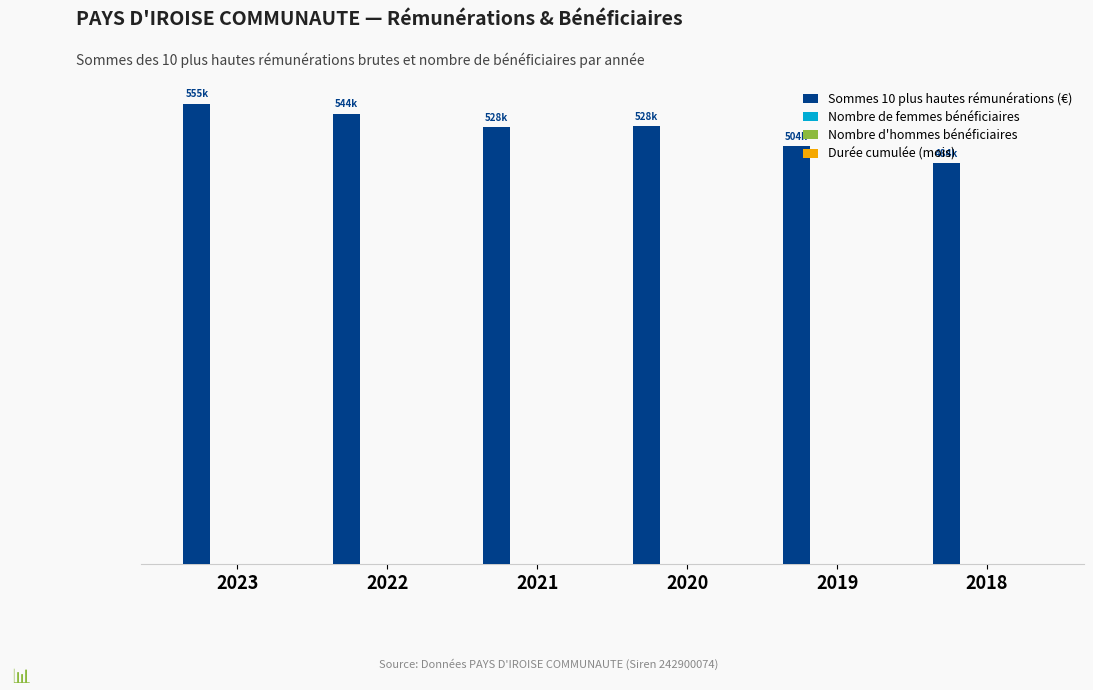

Which series has the widest spread of values?

Sommes 10 plus hautes rémunérations (€)